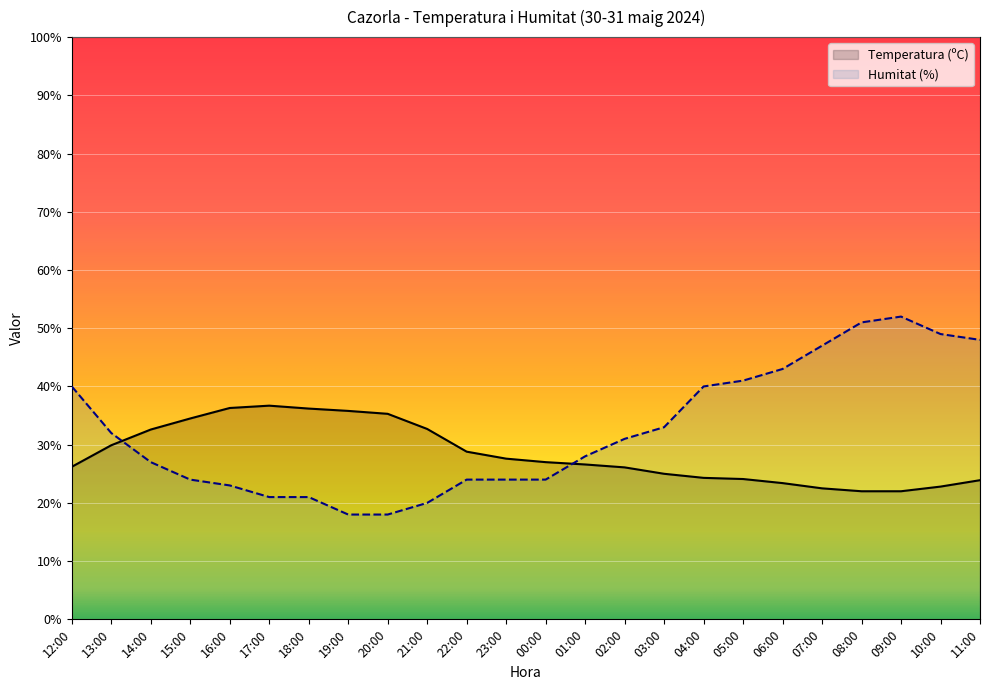

What is the difference between the Temperatura (ºC) values at 18:00 and 07:00?

13.7